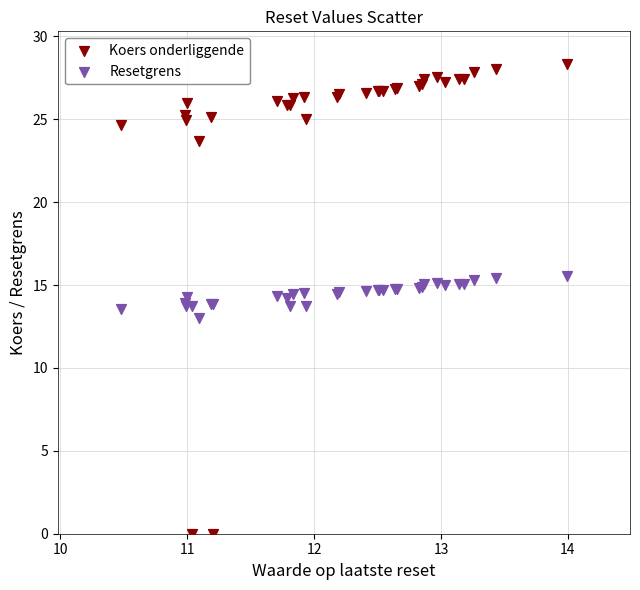

Which series has the largest Y range (max minus min)?

Koers onderliggende